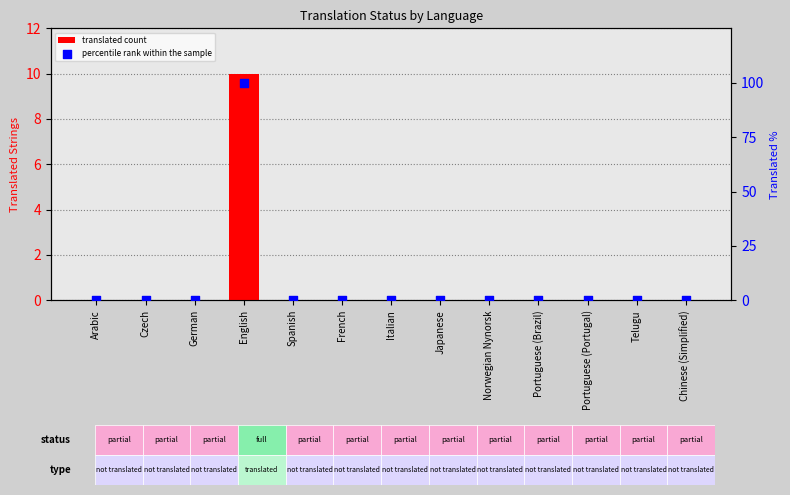

At how many categories does at least one series exceed 14?

1